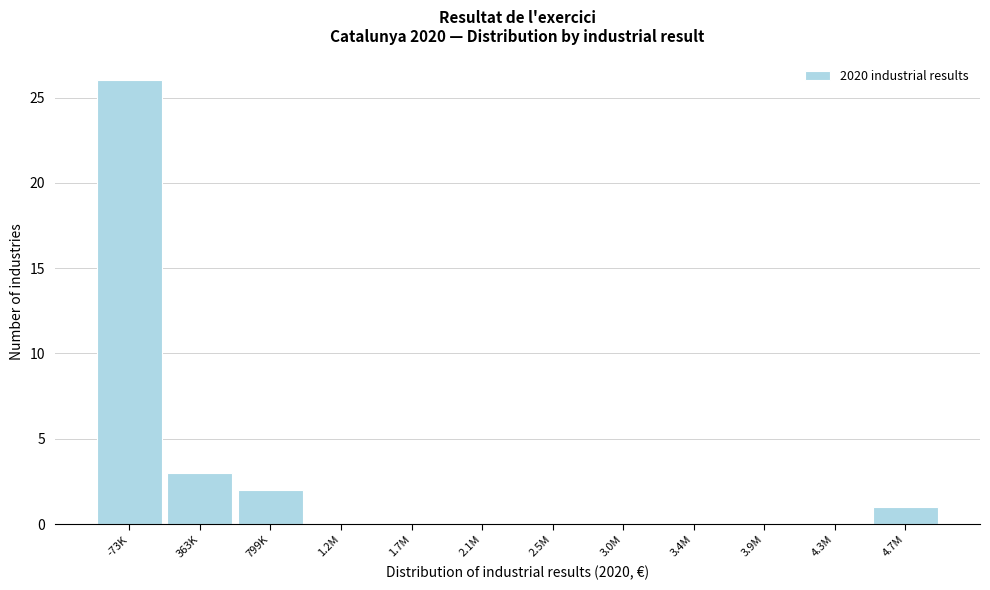

Reading left to right, list all the values displayed in this chart.

-73K=26	363K=3	799K=2	1.2M=0	1.7M=0	2.1M=0	2.5M=0	3.0M=0	3.4M=0	3.9M=0	4.3M=0	4.7M=1